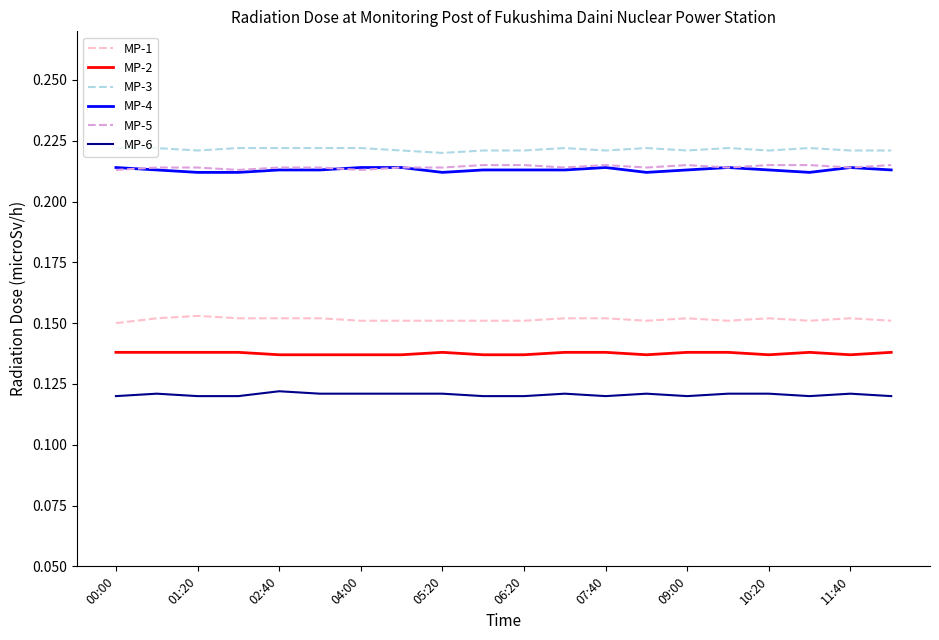

True or false: MP-6 and MP-1 cross at least once.

False